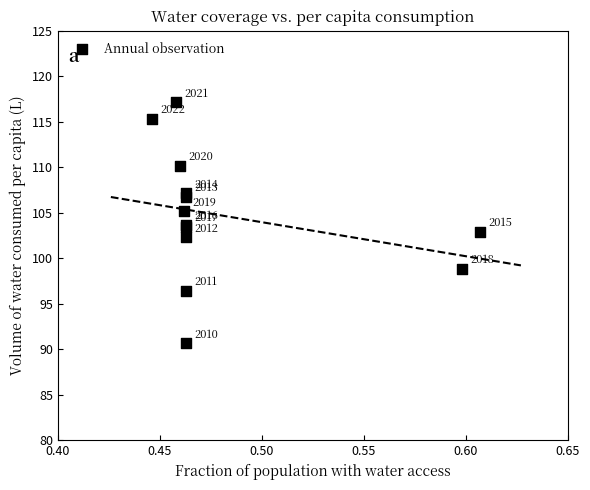

What Y value in the scatter plot is closest to 103?

102.9